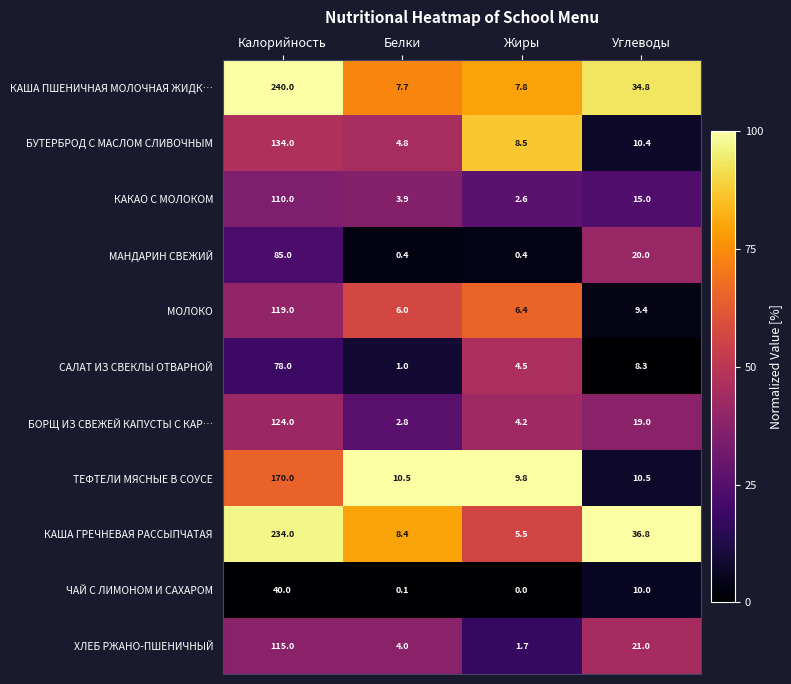

True or false: МАНДАРИН СВЕЖИЙ has a value of 54.0 at Калорийность.

False